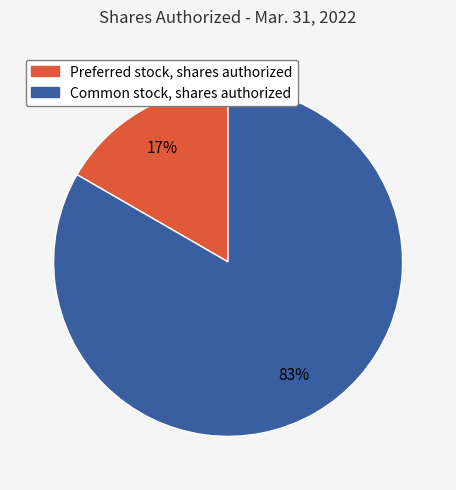

Is it true that Common stock, shares authorized is 98% of the pie?

False